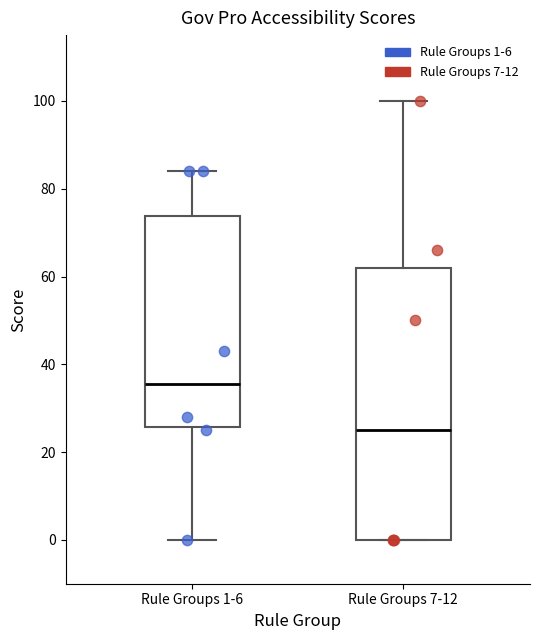

Reading left to right, transcribe this box plot: for each box, give where its median line is, the range the box spans, and where its two whiskers end, as read against the y-axis. The values are not printed on the chart, so give them approximately, as read against the axis.

Rule Groups 1-6: median 36, box 26 to 74, whiskers 0 to 84
Rule Groups 7-12: median 26, box 0 to 62, whiskers 0 to 100